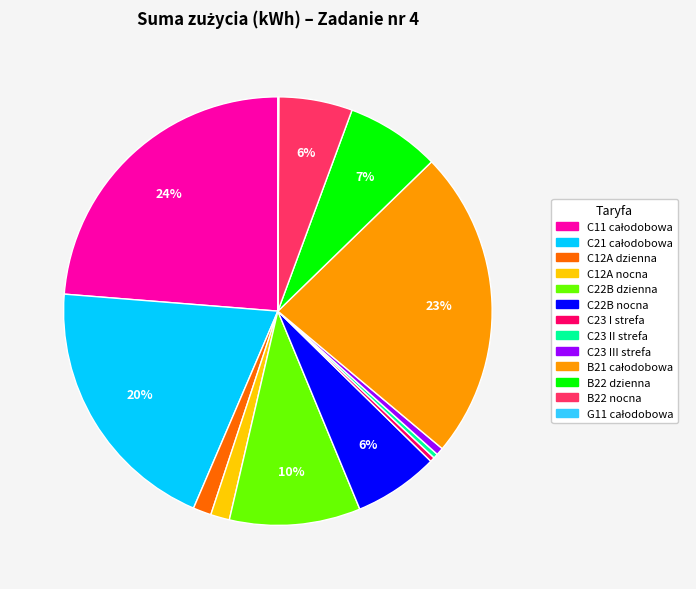

Does C12A dzienna represent more than half of the total?

No